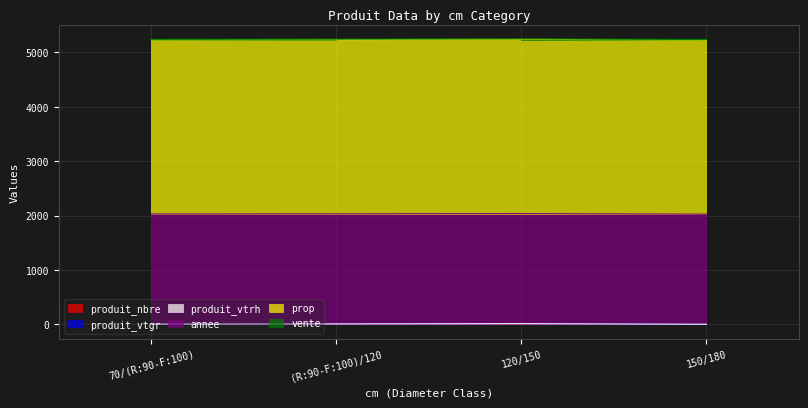

Which category has the highest value in the vente series?

70/(R:90-F:100)